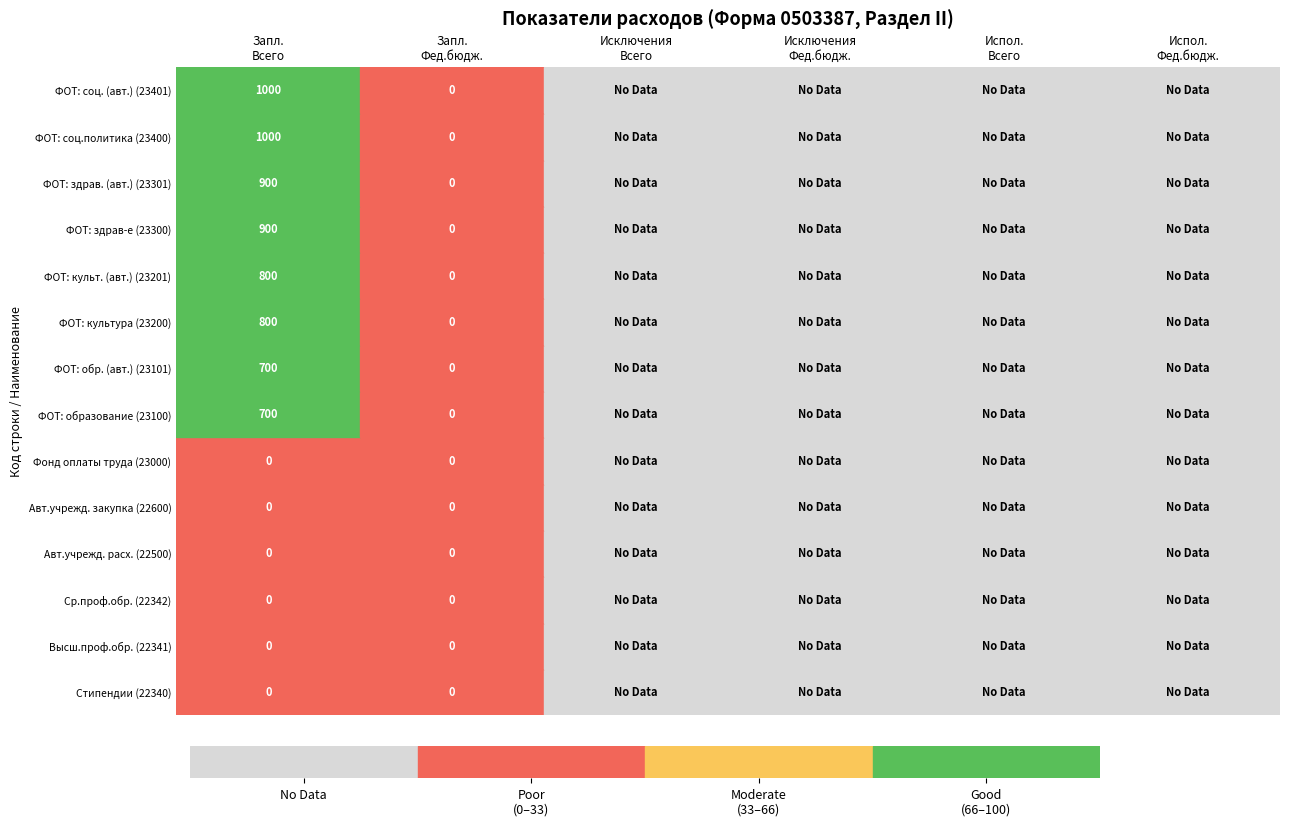

What is the highest value of the 23400 series?

1000